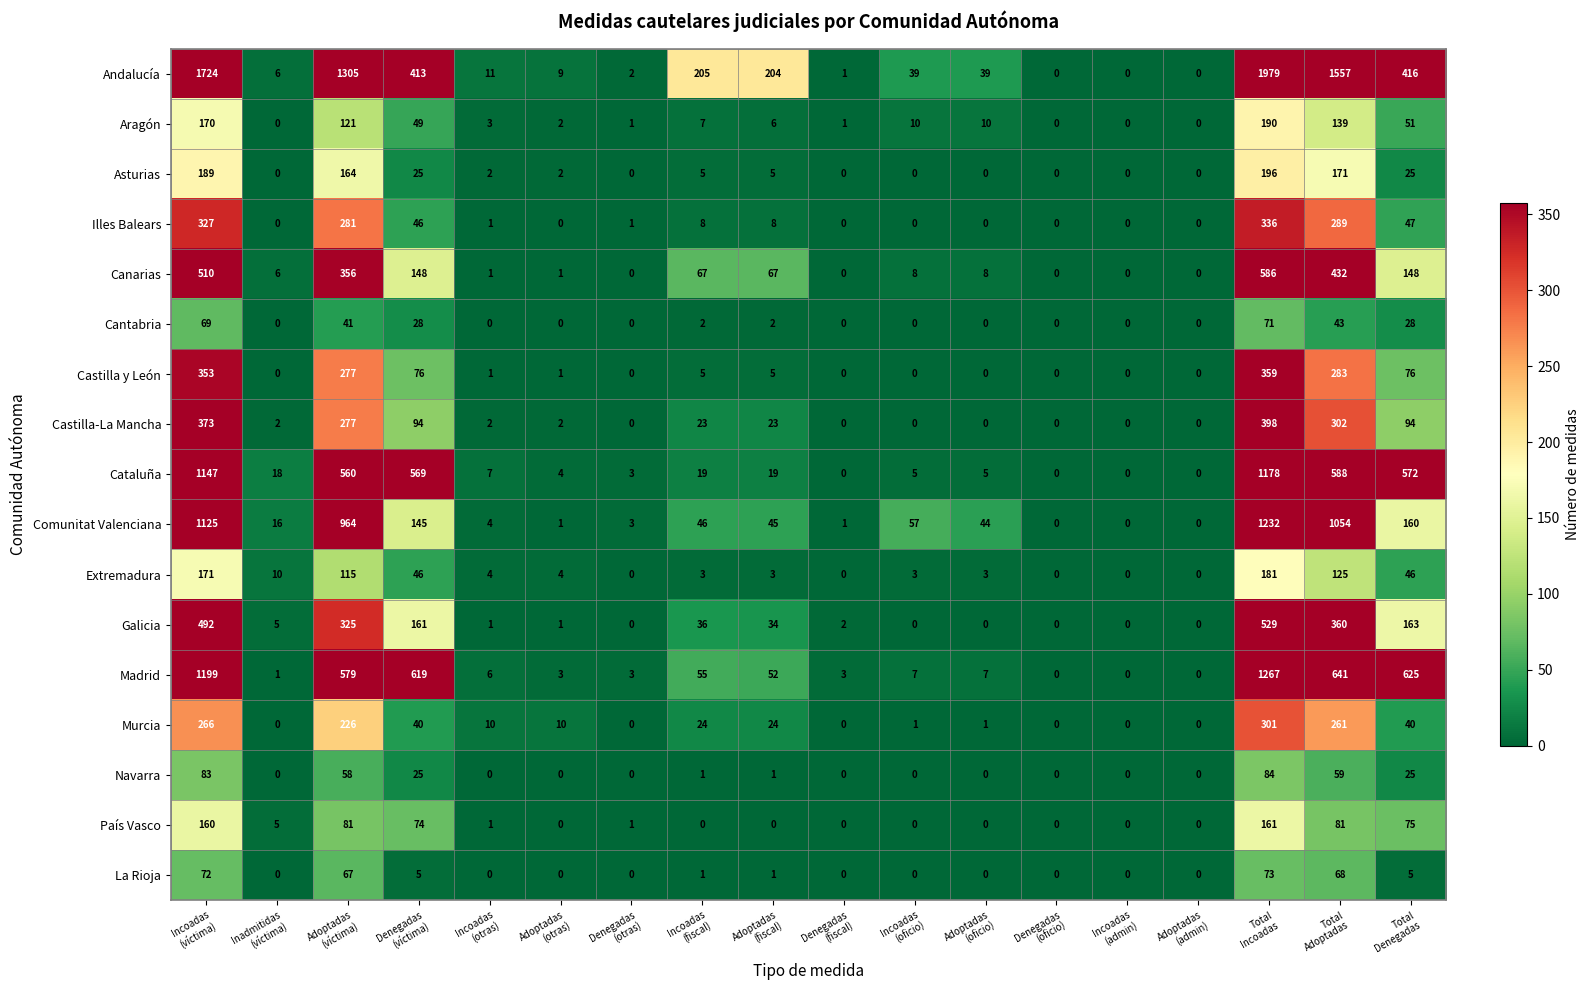

Which series has the largest total across all categories?

Andalucía